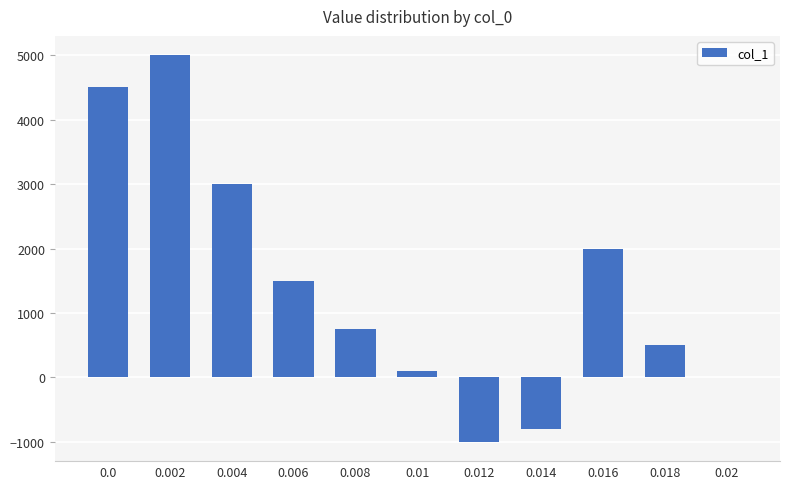

Between 0.008 and 0.02, which is larger?

0.008